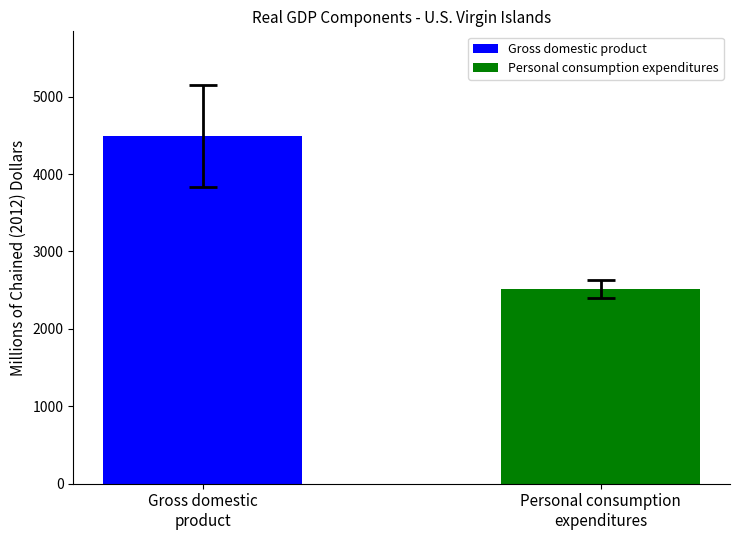

Which series has the largest range (max minus min)?

Gross domestic product